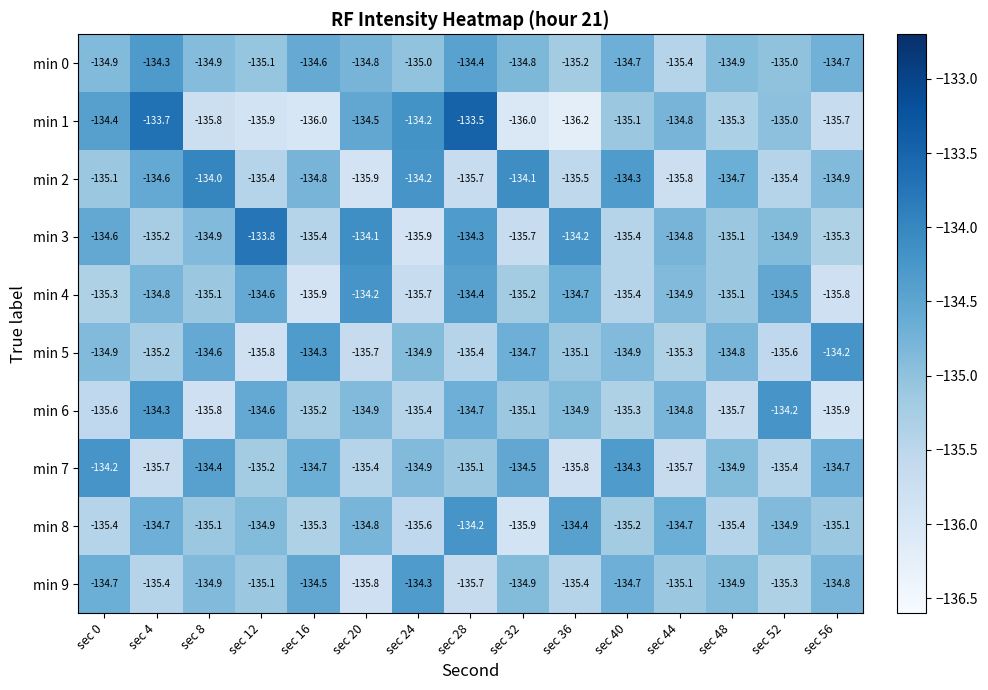

What is the maximum value for min 2?

-134.0